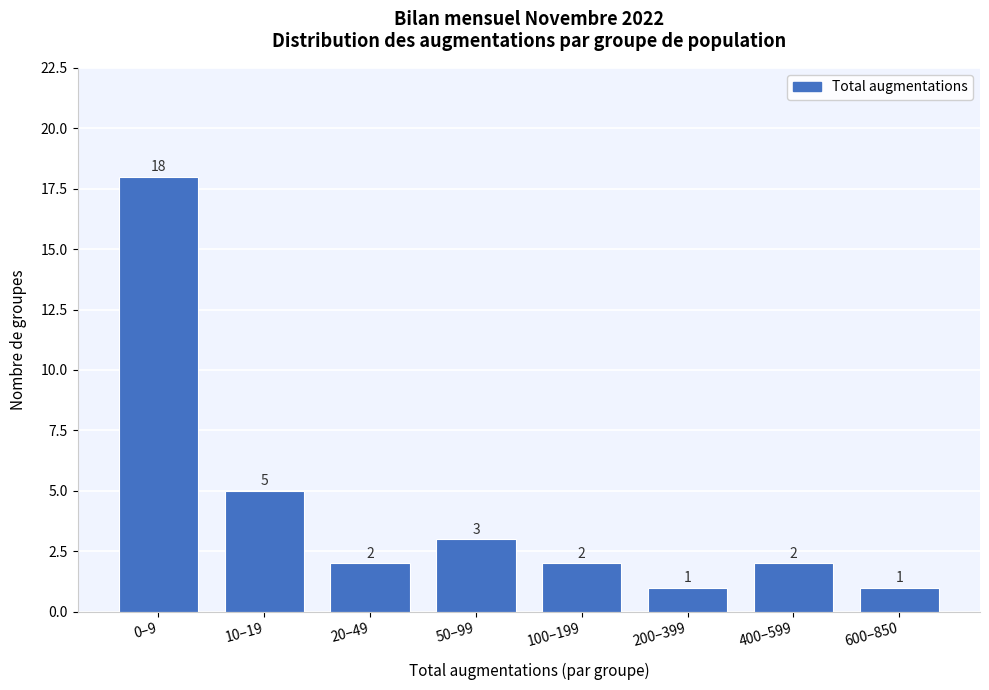

Reading left to right, extract all data points from this chart.

0–9=18	10–19=5	20–49=2	50–99=3	100–199=2	200–399=1	400–599=2	600–850=1